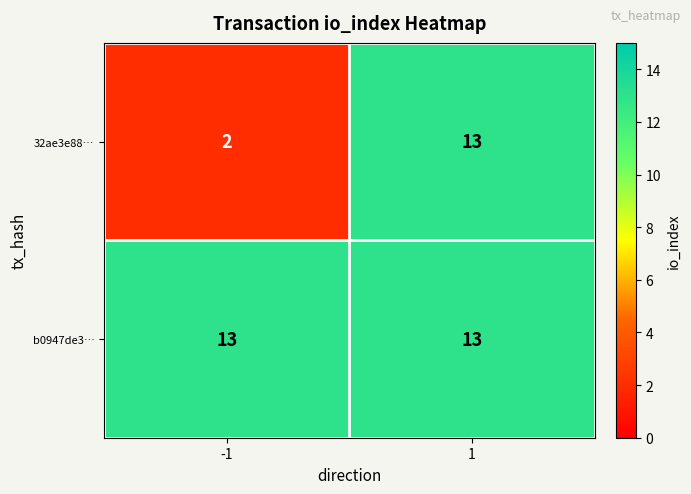

Between -1 and 1, which series saw the biggest shift?

32ae3e88…